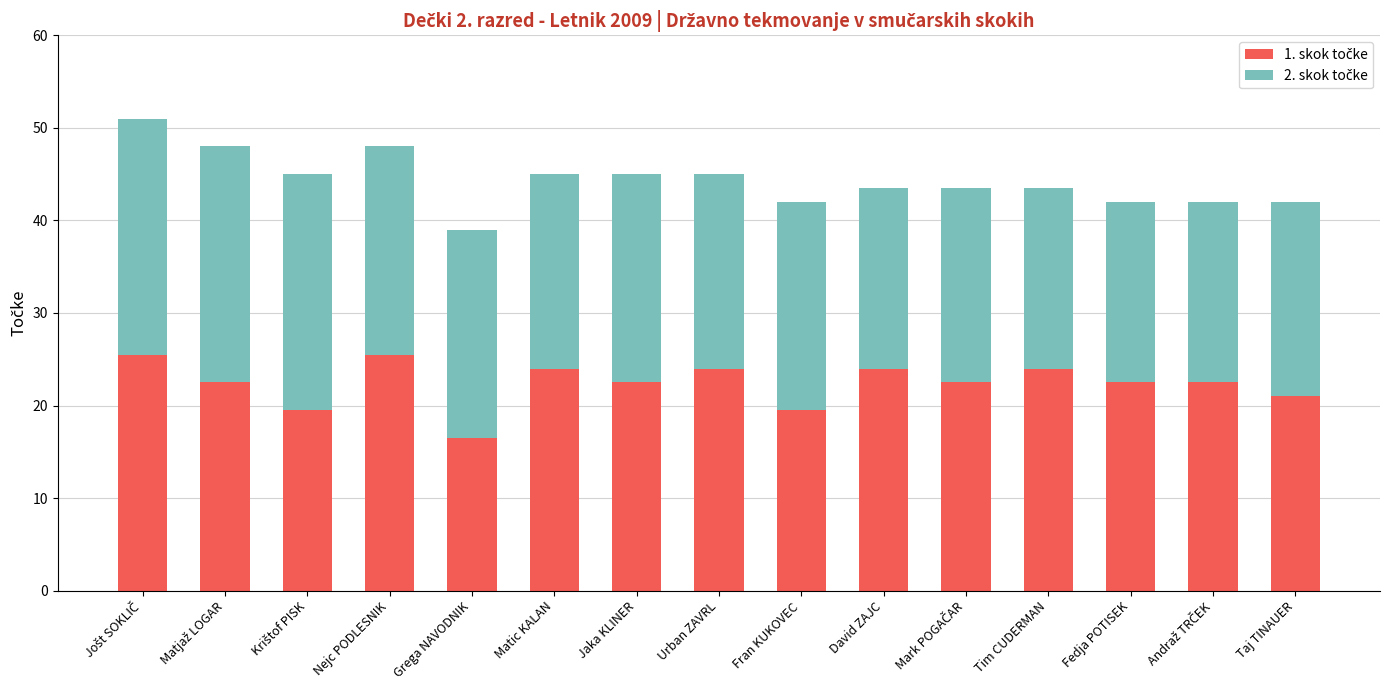

Are the bars horizontal?

No